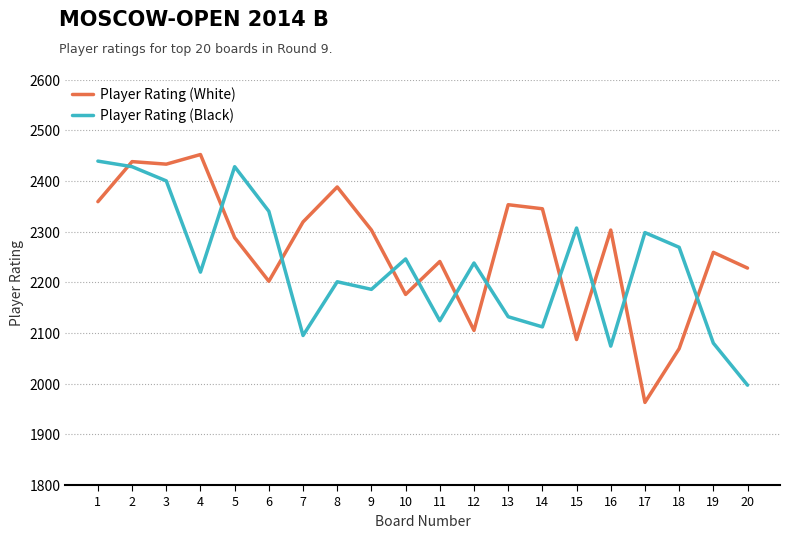

Between 11 and 13, which series saw the biggest shift?

Player Rating (White)